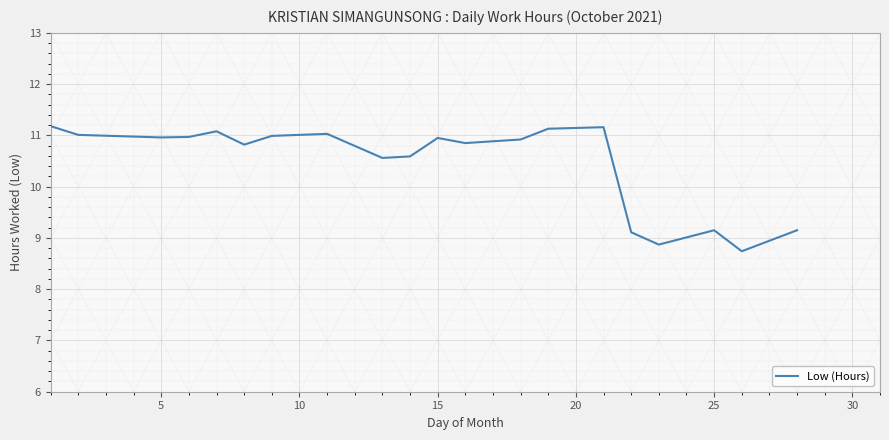

What is the minimum value shown in the chart?

8.7